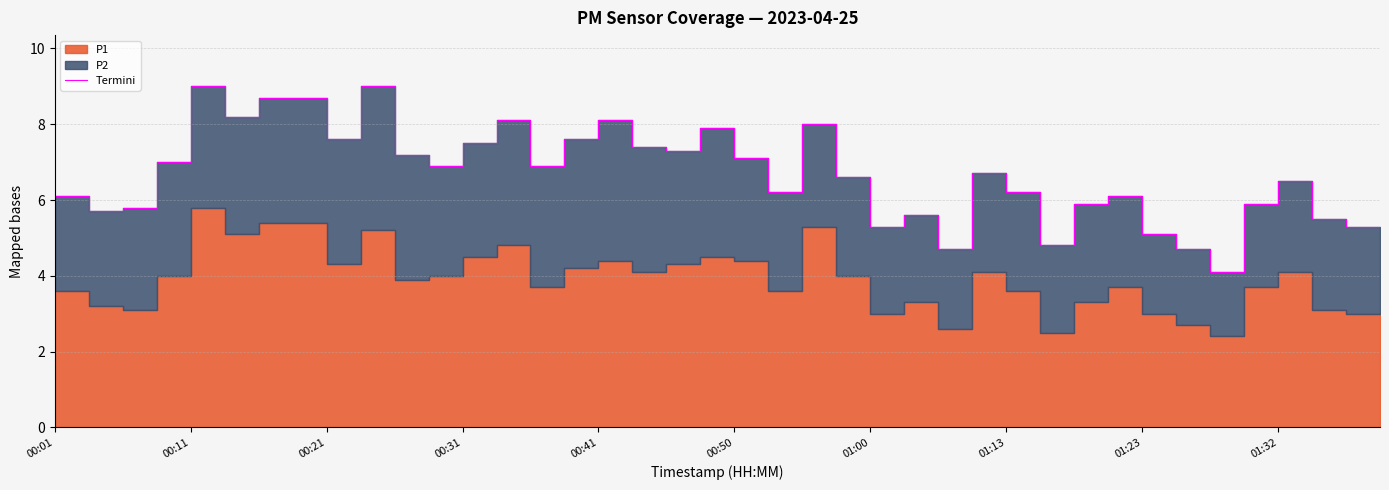

How many data points are above 6?

26